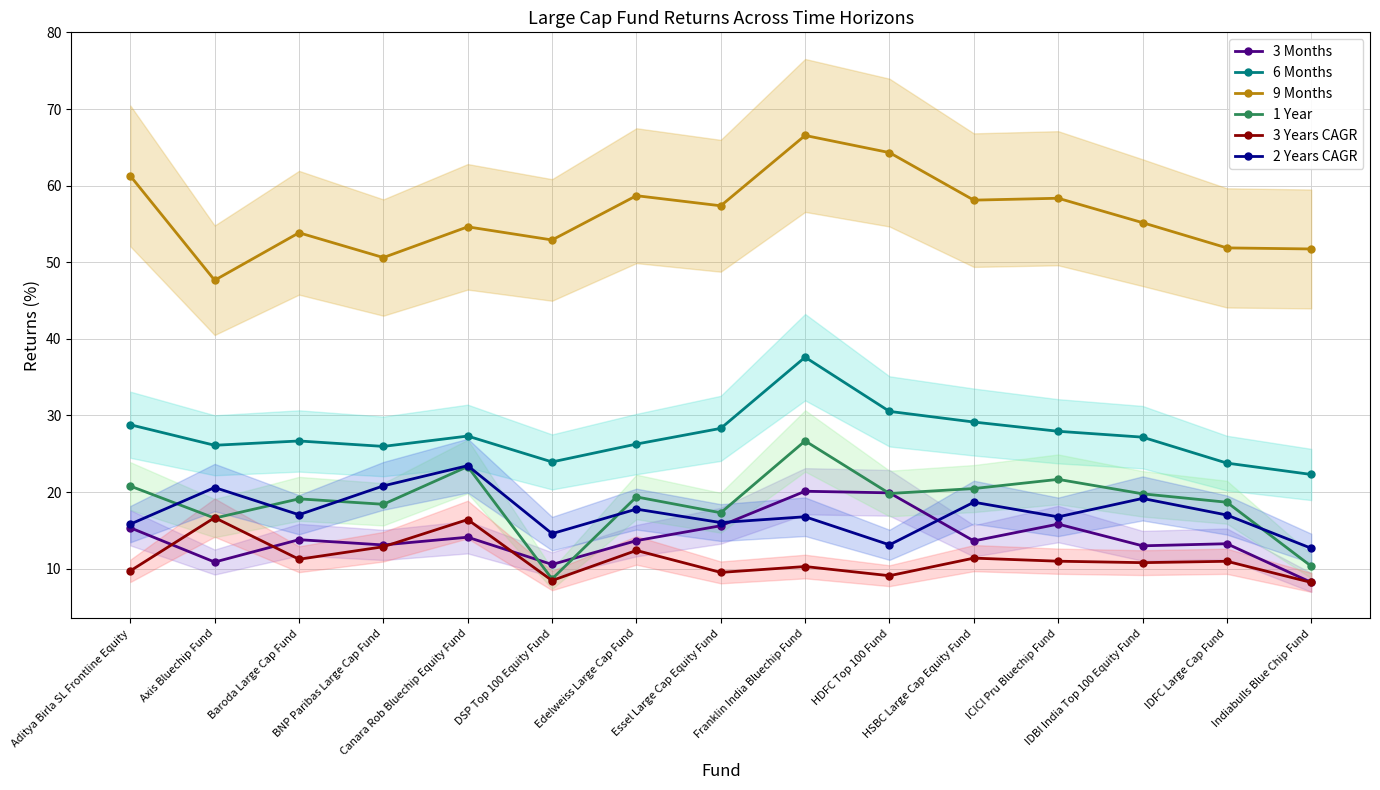

At which label does 2 Years CAGR reach its peak?

Canara Rob Bluechip Equity Fund